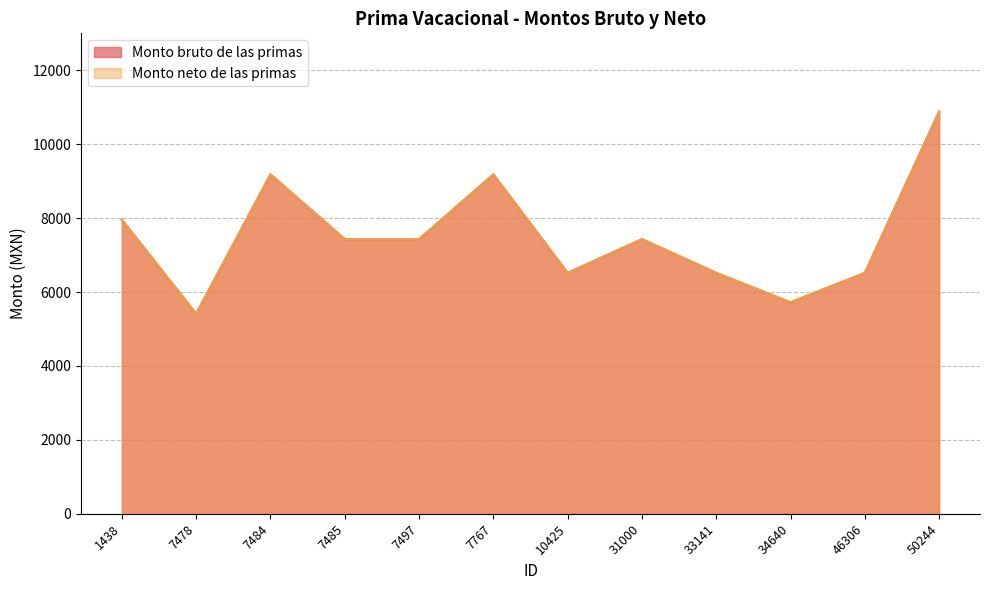

Which series changed the most between 1438 and 33141?

Monto bruto de las primas